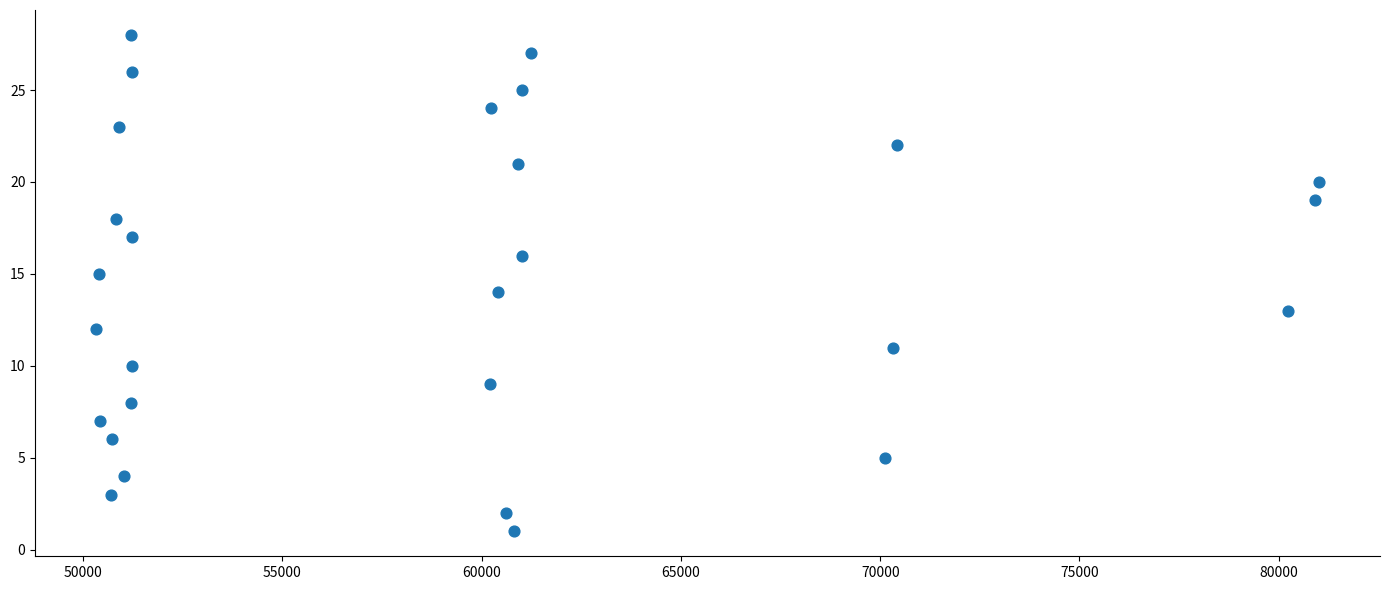

What is the range of Y values (max minus min)?

27